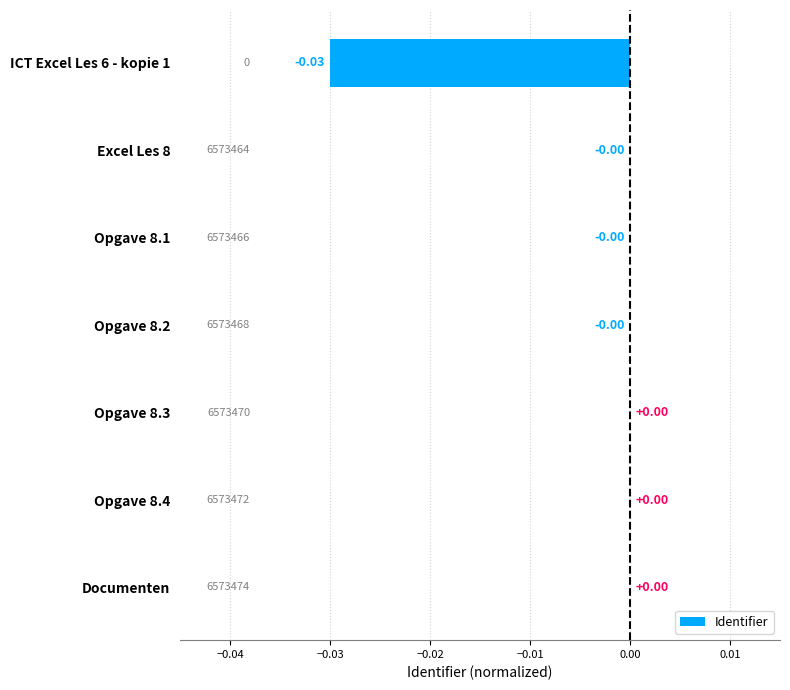

How many data points does each series have?

7